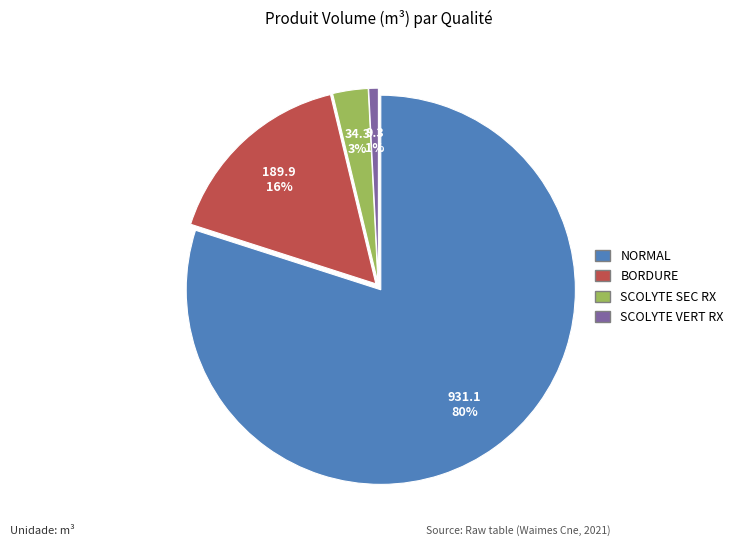

What is the majority slice?

NORMAL